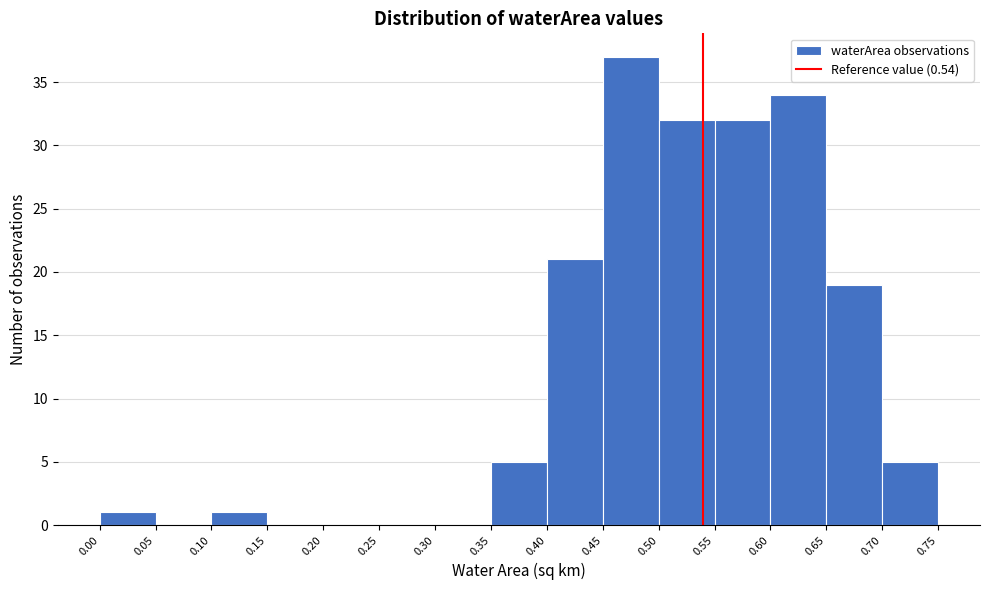

How tall is the bar that spans 0.55 to 0.60 on the x-axis? The values are not printed on the chart, so give them approximately, as read against the axis.

32